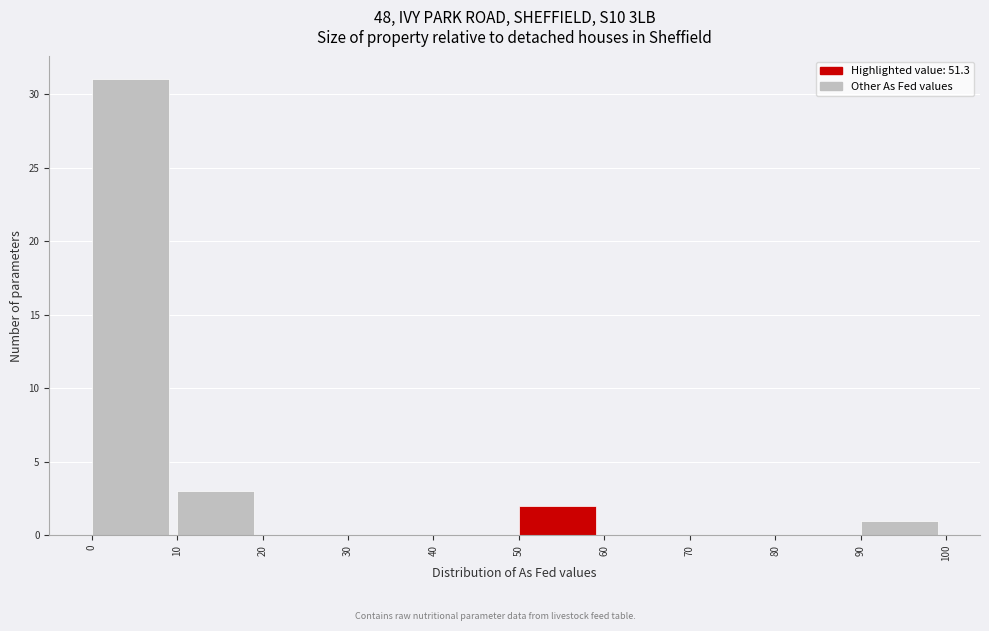

Reading left to right, list every bar in this chart as the range it spans on the x-axis followed by its height. The values are not printed on the chart, so give them approximately, as read against the axis.

0 to 10: 31
10 to 20: 3
20 to 30: 0
30 to 40: 0
40 to 50: 0
50 to 60: 2
60 to 70: 0
70 to 80: 0
80 to 90: 0
90 to 100: 1